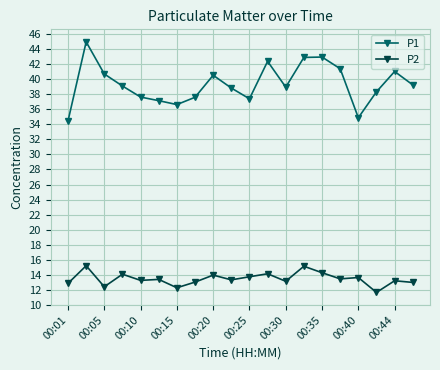

Rank the series by their maximum value, from highest to lowest.

P1, P2